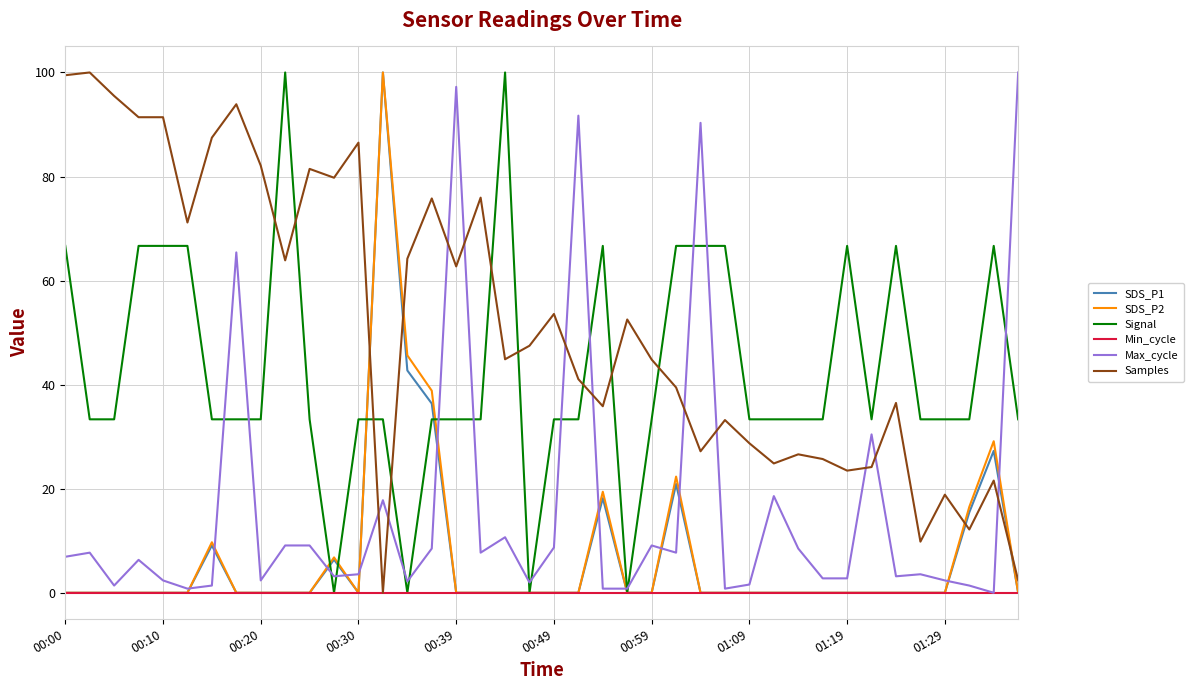

What is the maximum value shown in the chart?

100.0